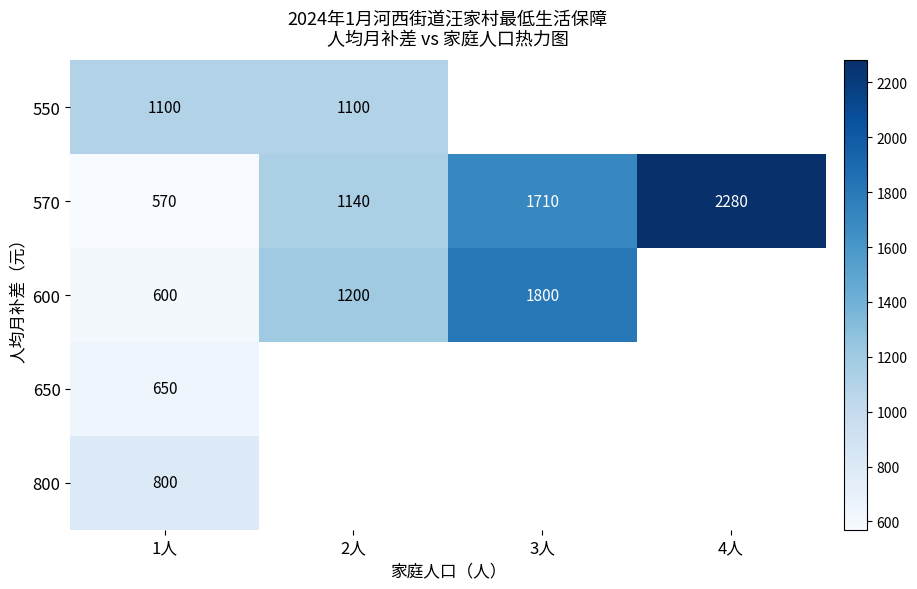

How many 570 values are between 1140 and 2280?

3